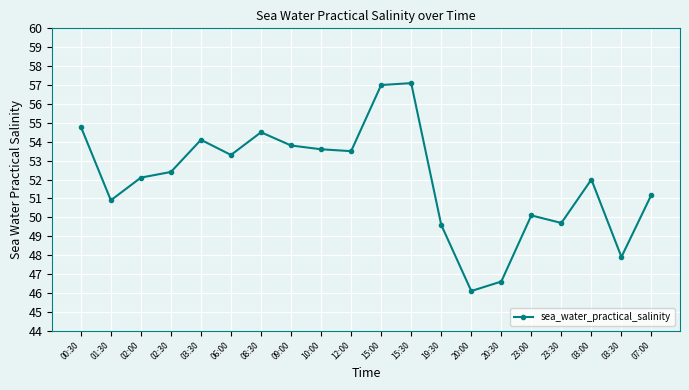

How many categories are shown in the chart?

20